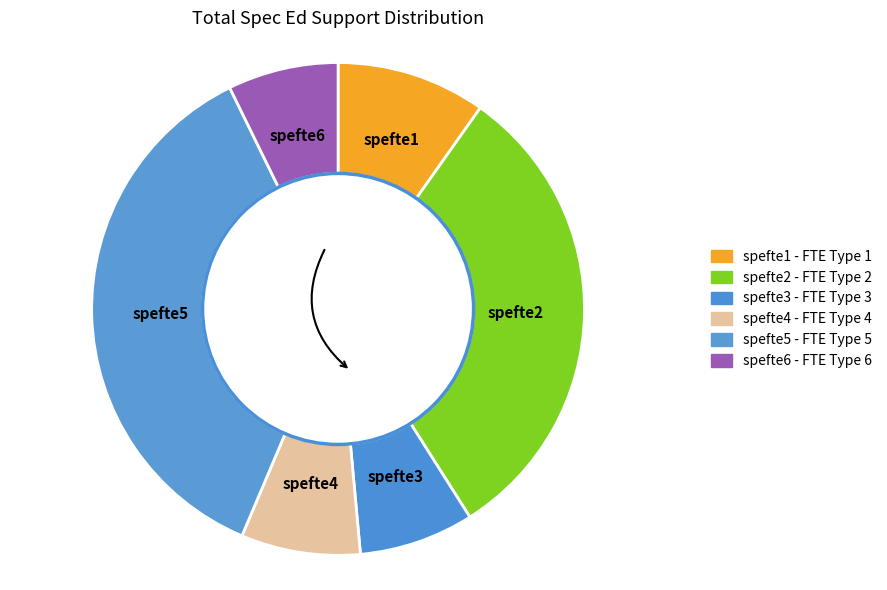

Count the number of slices in the pie.

6